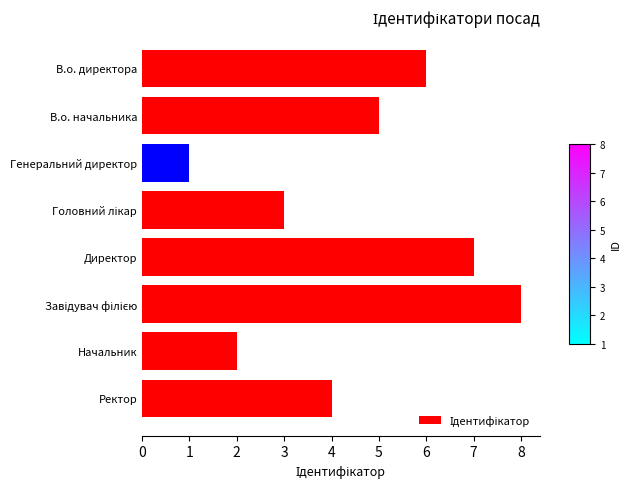

Which label corresponds to the smallest value in the chart?

Генеральний директор